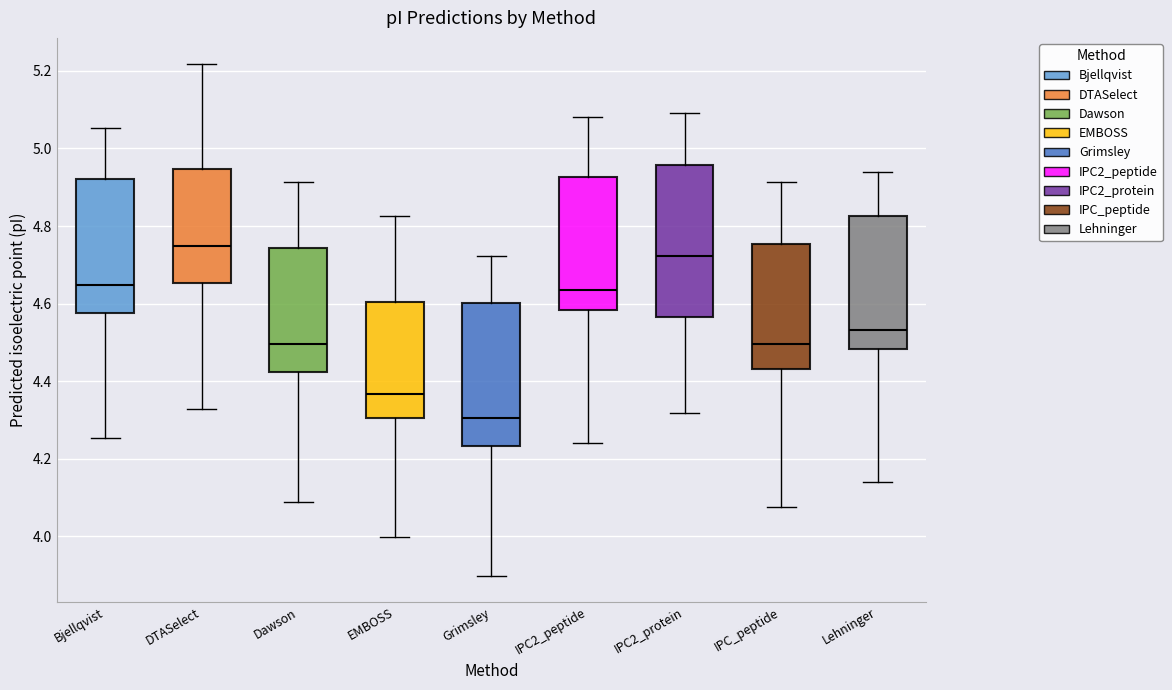

Which box is the tallest, from its lower edge to its upper edge?

IPC2_protein